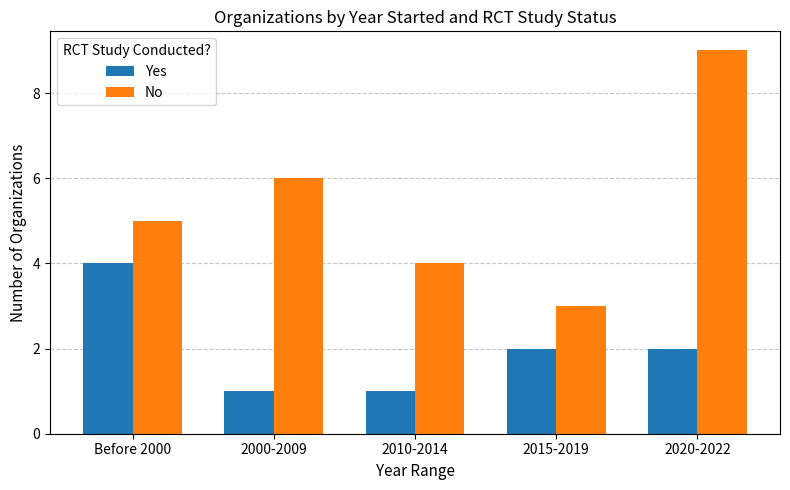

Which series has the widest spread of values?

No